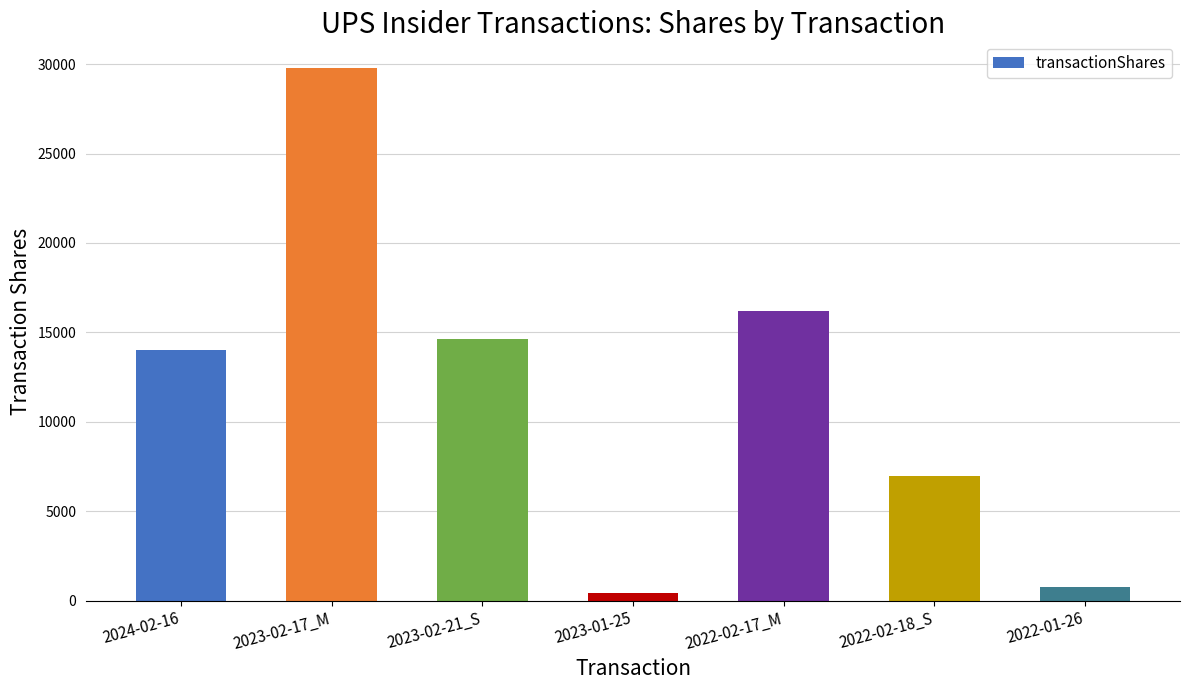

Does the chart contain stacked bars?

No